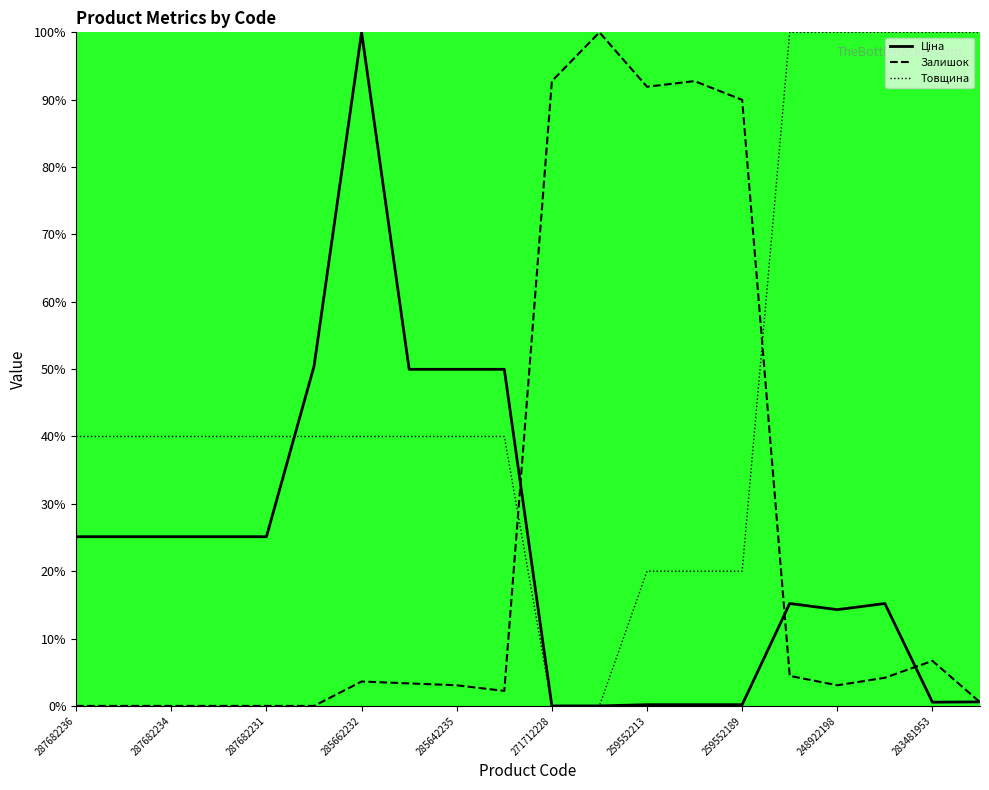

What is the difference between the maximum and minimum values in the Залишок series?

100.0